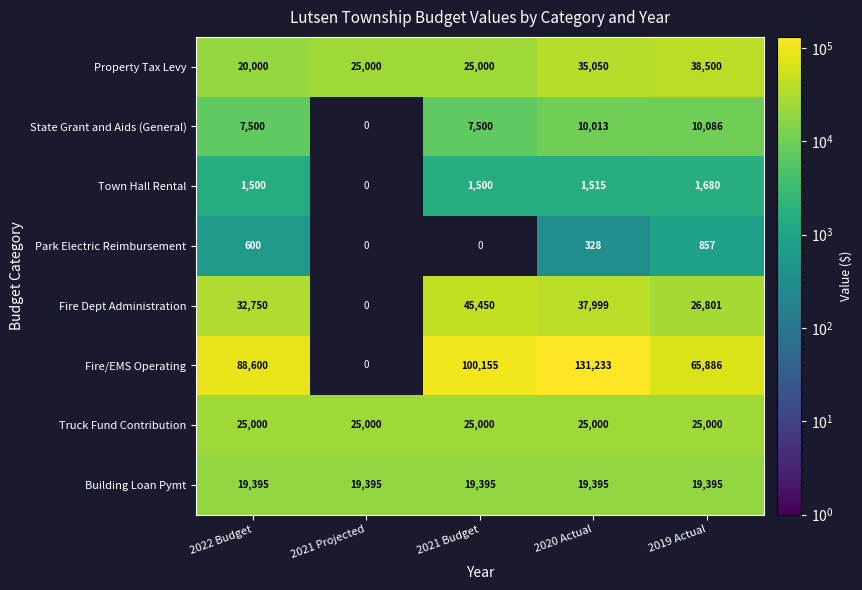

The State Grant and Aids (General) series shows 10086 at 2019 Actual. True or false?

True